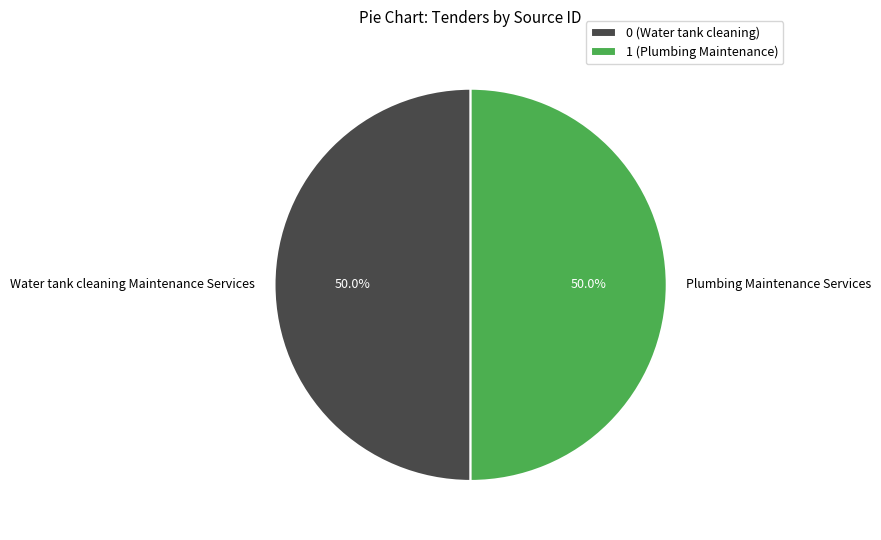

To the nearest percent, what percentage of the pie is Plumbing Maintenance Services?

50%